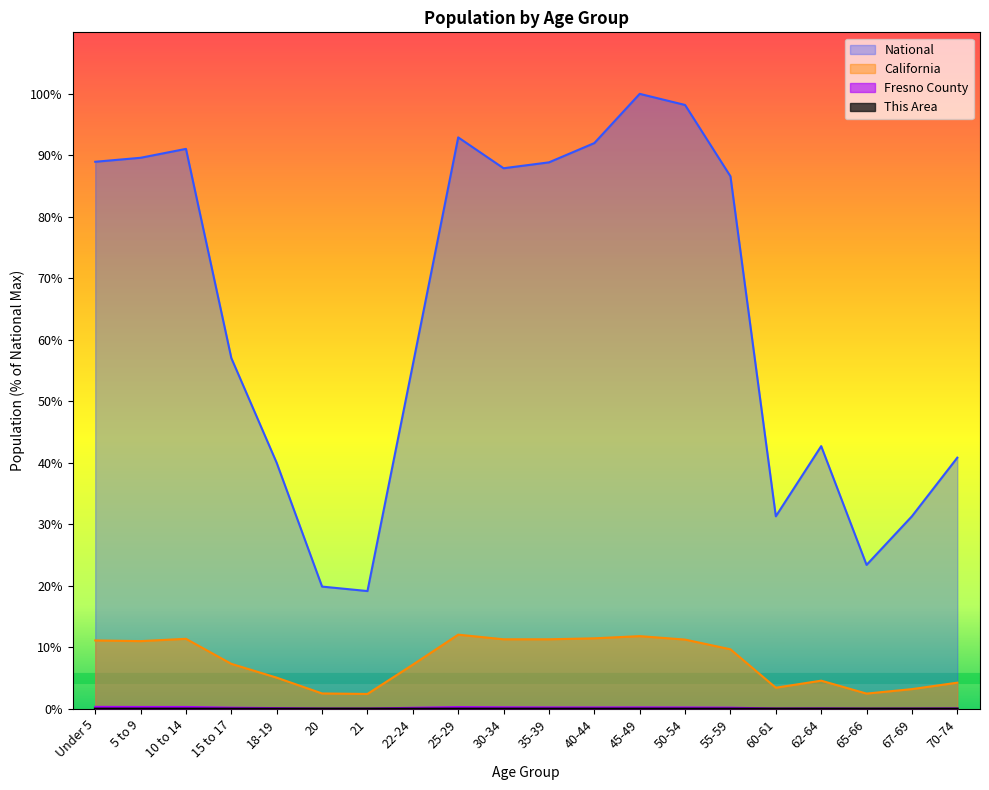

Between Under 5 and 20, which is larger?

Under 5